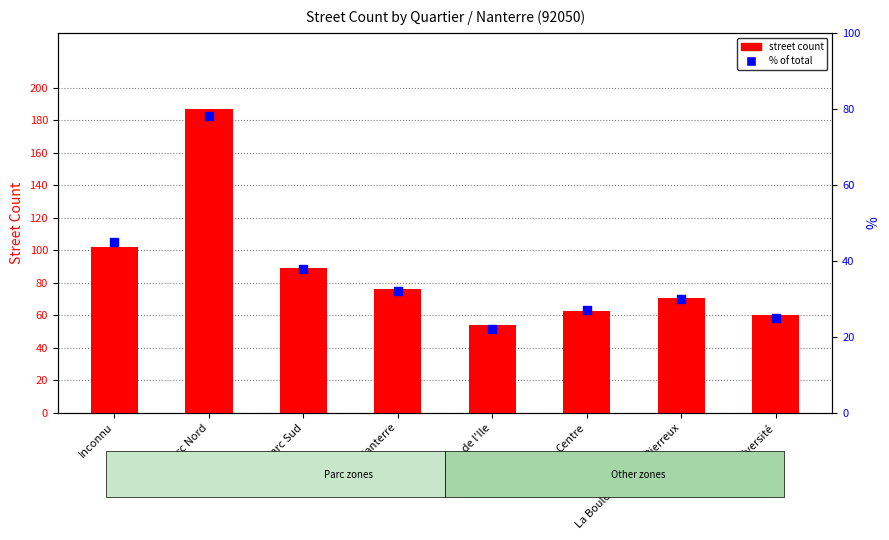

What is the total value across all series at Université?

85